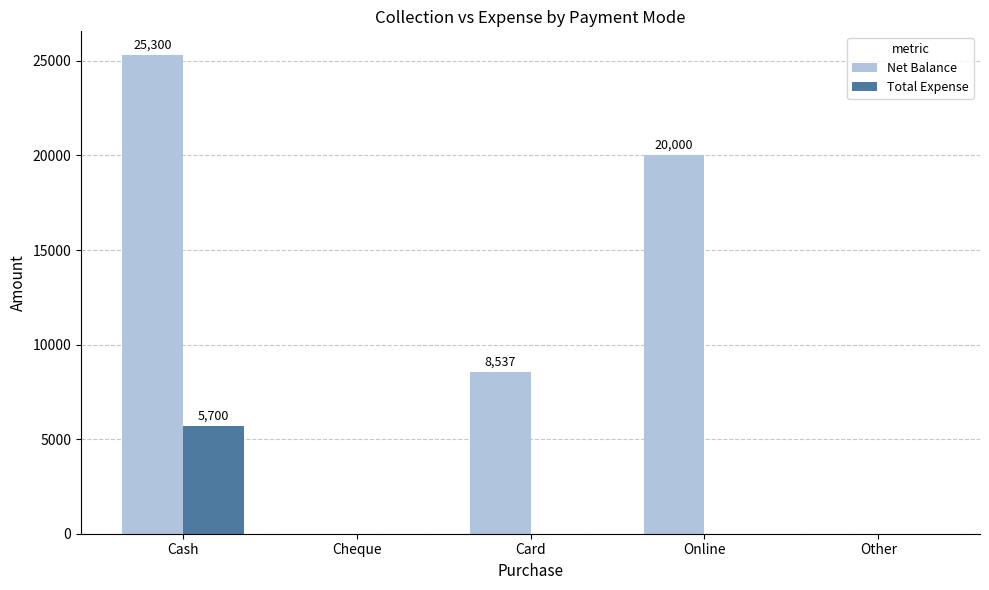

Is the value of Net Balance at Card greater than the value of Total Expense at Cash?

Yes